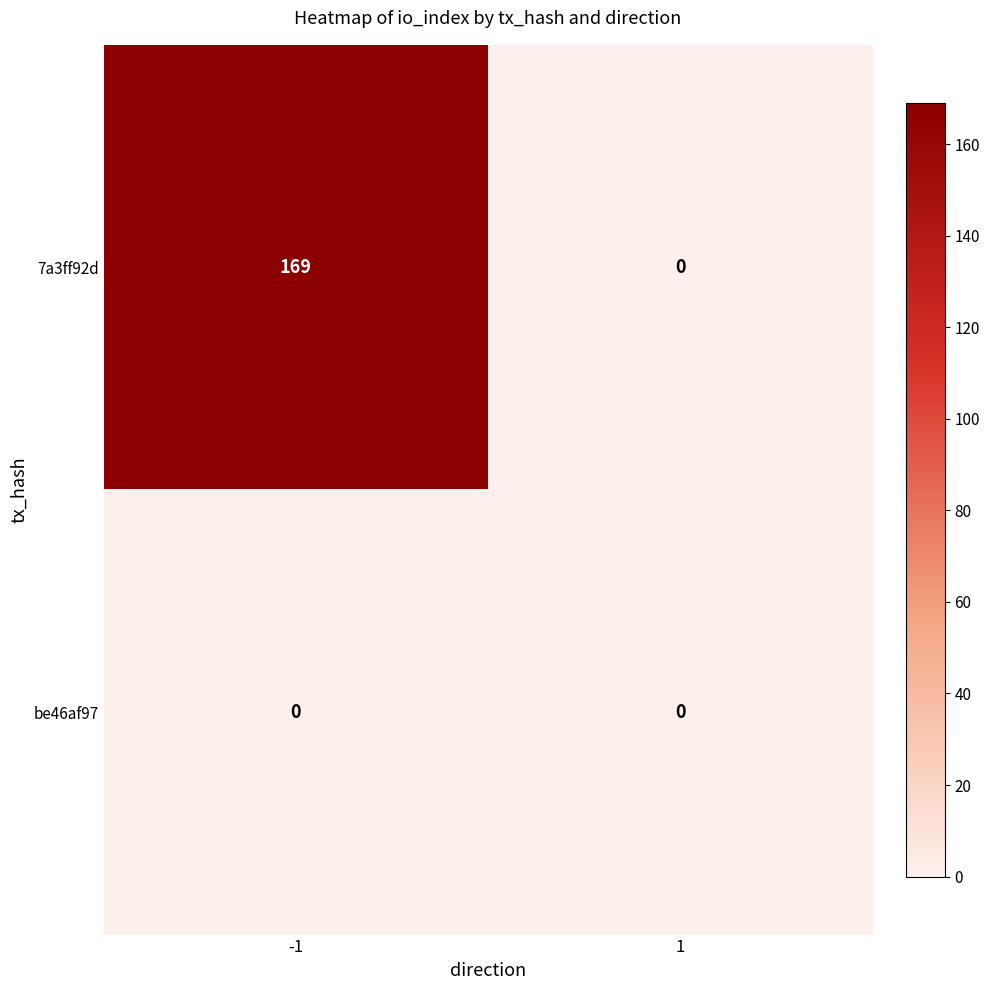

Reading left to right, transcribe all the data shown in this chart.

7a3ff92d: 169	0
be46af97: 0	0